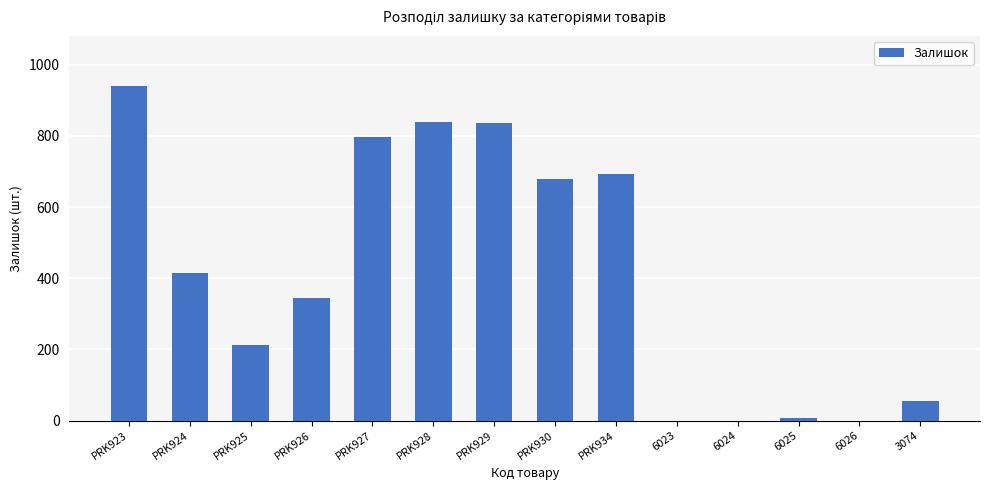

What is the change in value from PRK924 to PRK929?

+421